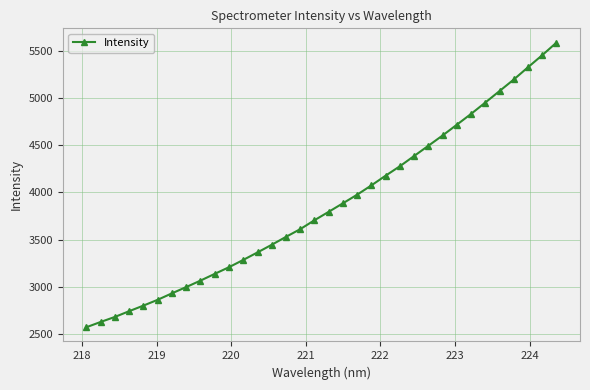

What is the difference between the second highest and minimum values?

2889.2